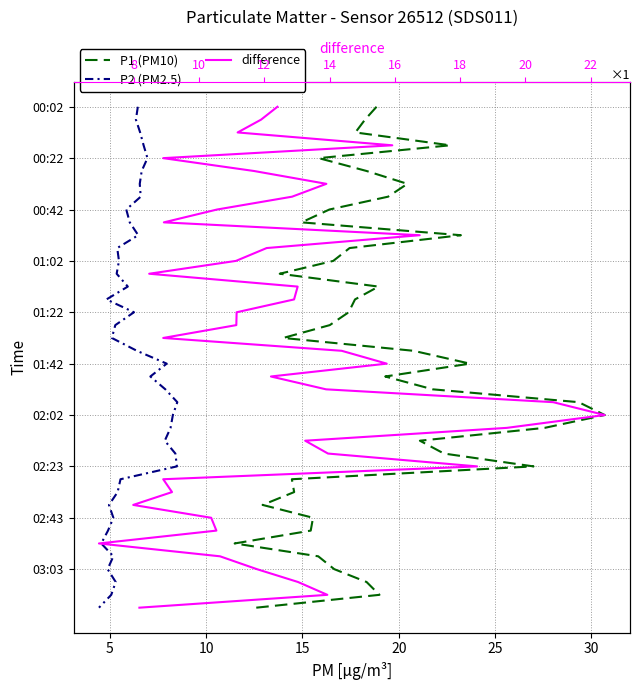

True or false: P1 (PM10) has more than 2 points higher than both neighbors.

False